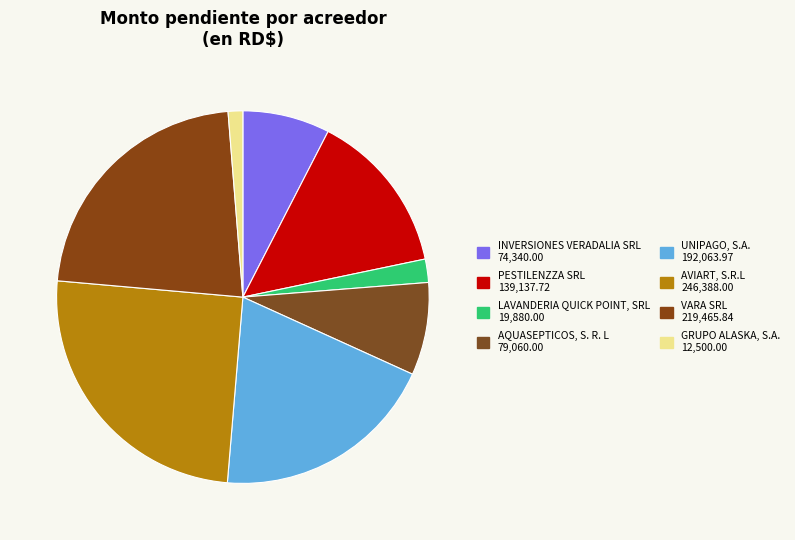

How many segments does this pie chart have?

8